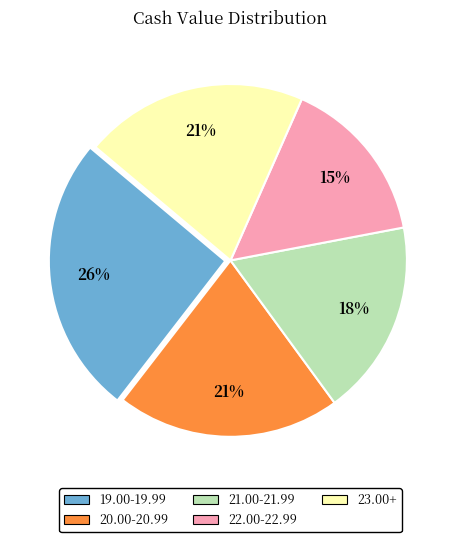

How many segments does this pie chart have?

5